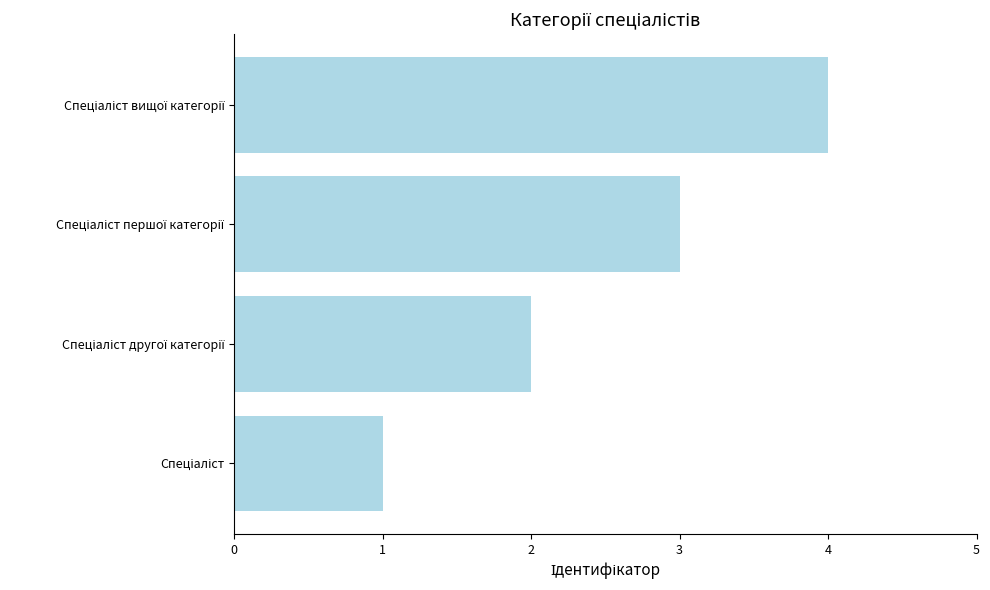

What is the difference between the maximum and minimum values?

3